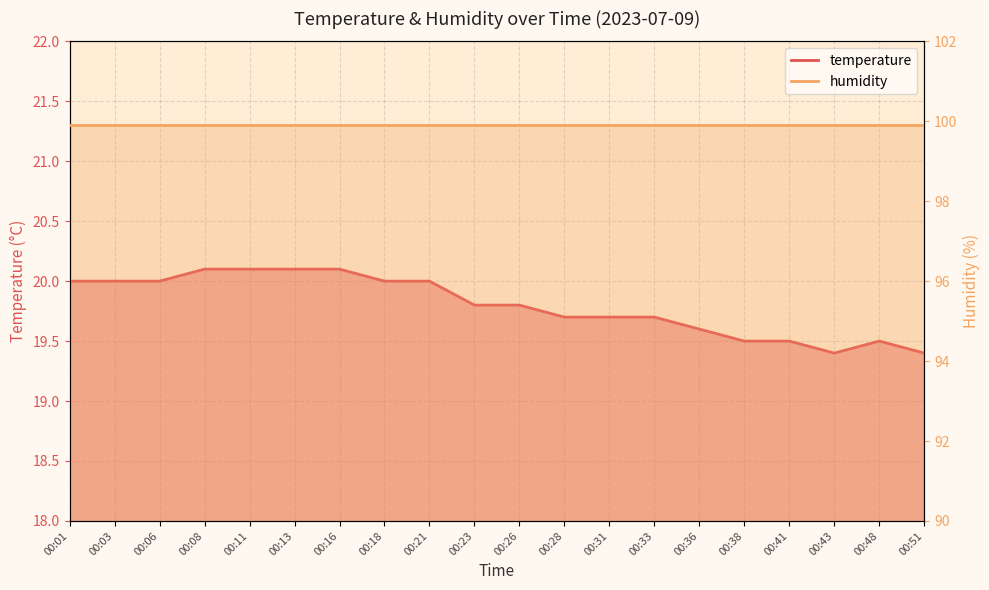

True or false: the data has more than 2 interior local peaks.

False